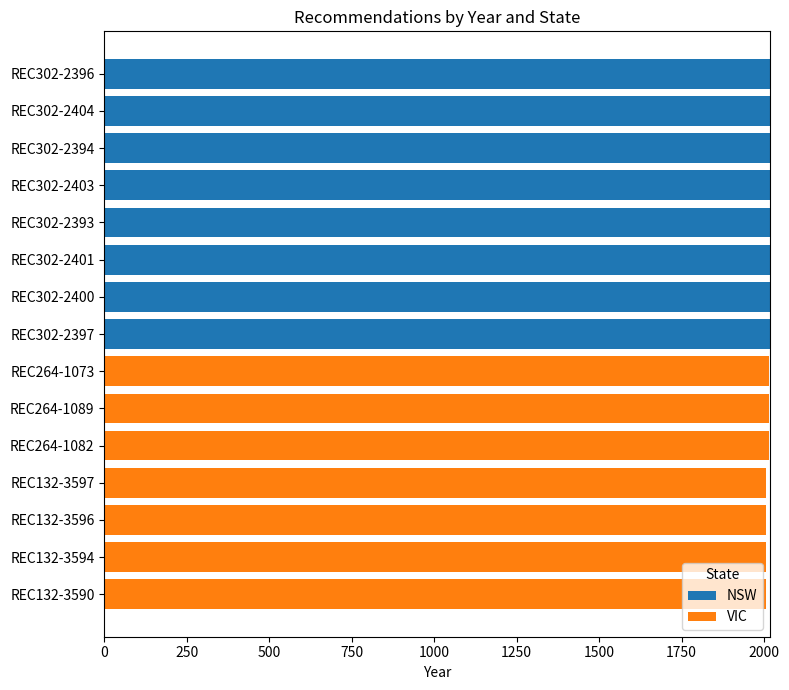

The value of NSW at REC264-1082 is 0. True or false?

True